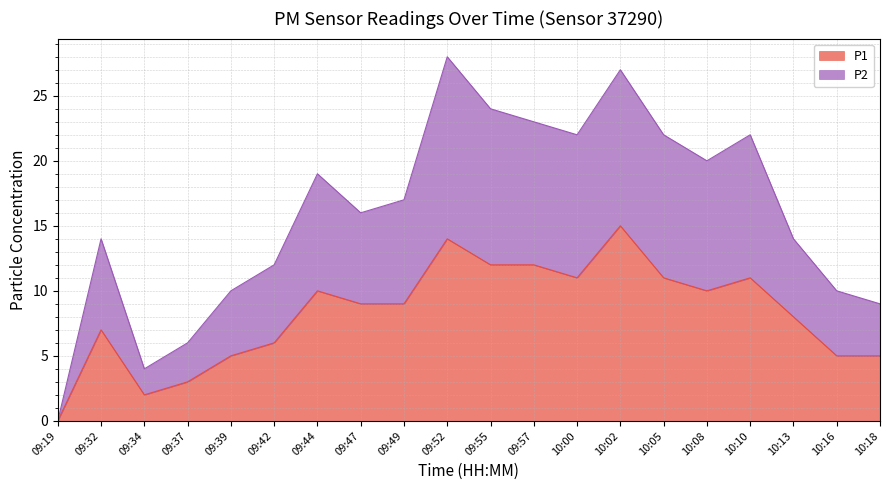

List the labels in order of P2 value, smallest first.

09:19, 09:34, 09:37, 10:18, 09:39, 10:16, 09:42, 09:32, 10:13, 09:47, 09:49, 09:44, 10:08, 10:00, 10:05, 10:10, 09:57, 09:55, 10:02, 09:52